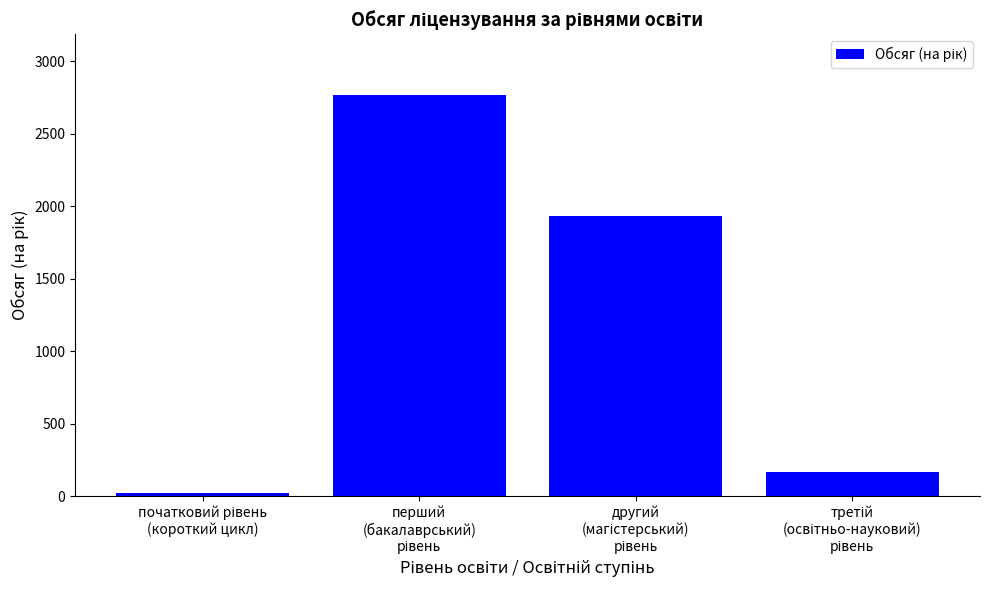

What is the sum of all values?

4884